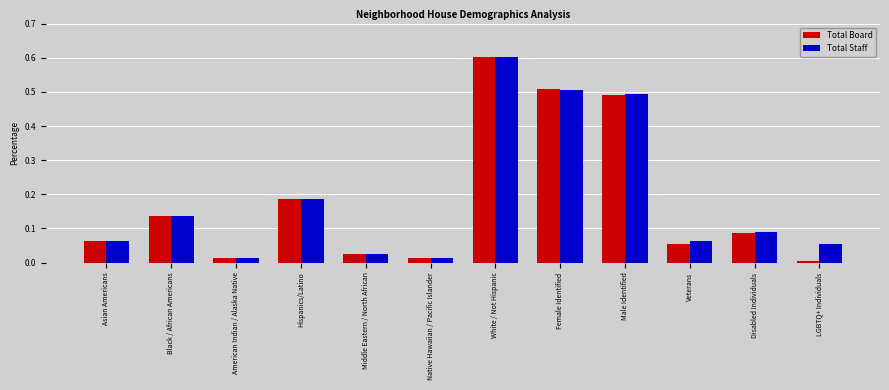

What is the label of the 6th bar from the right?

White / Not Hispanic